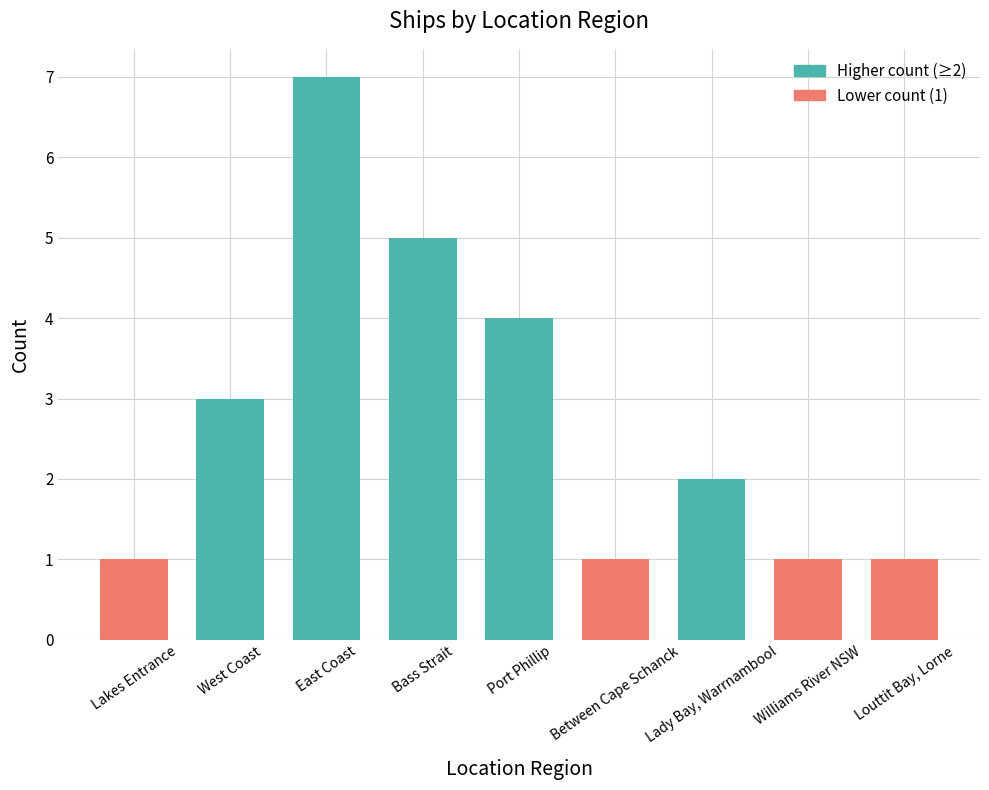

What is the average value?

3